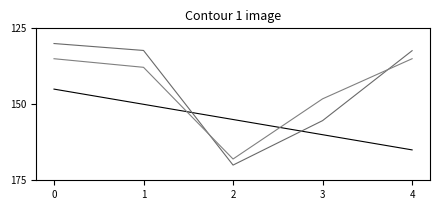

Is it true that produit_vtgr equals 132.3 at 1?

True